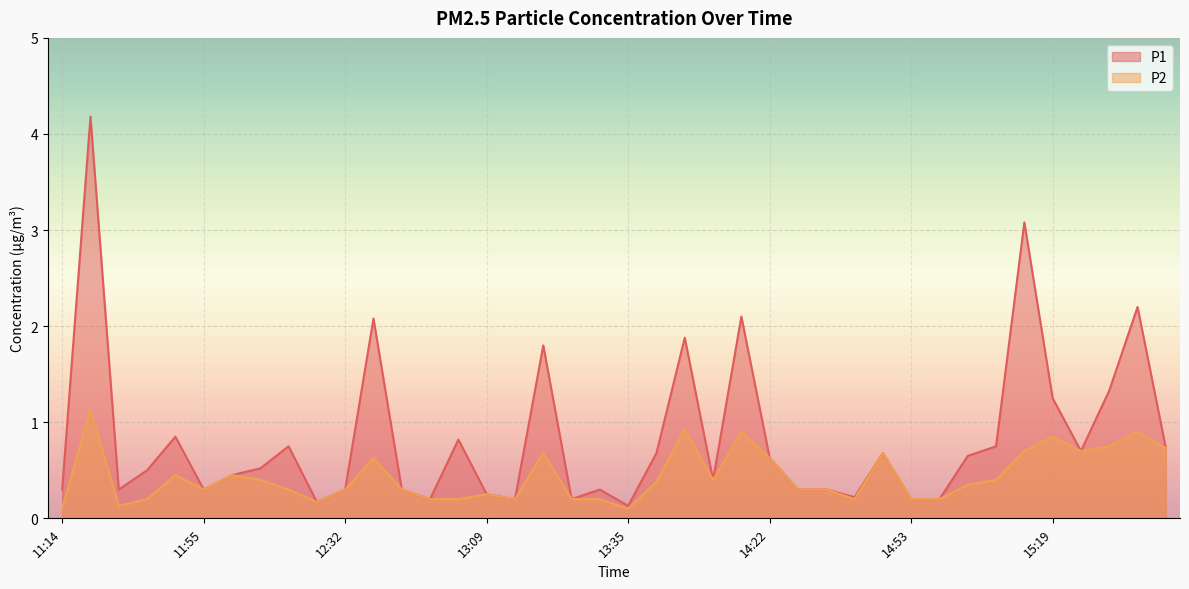

Between 11:34 and 13:30, which series saw the biggest shift?

P2